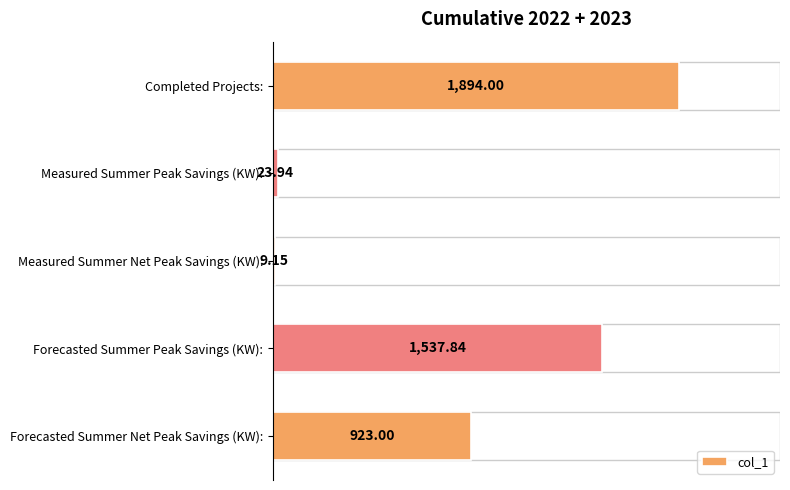

What is the average value?

877.6